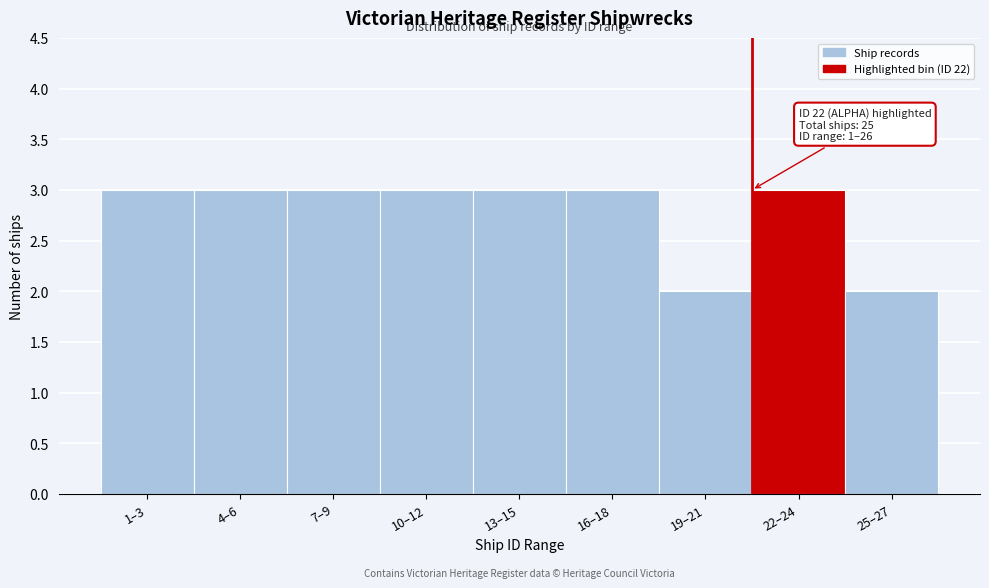

Reading left to right, what are all the values shown in this chart?

1–3=3	4–6=3	7–9=3	10–12=3	13–15=3	16–18=3	19–21=2	22–24=3	25–27=2